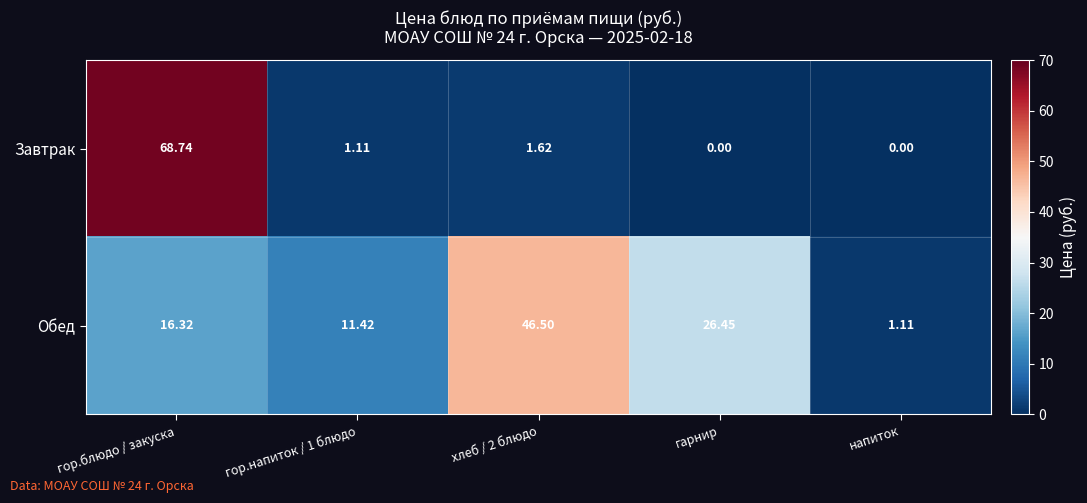

What is the difference between the highest and lowest values at гор.напиток / 1 блюдо?

10.3